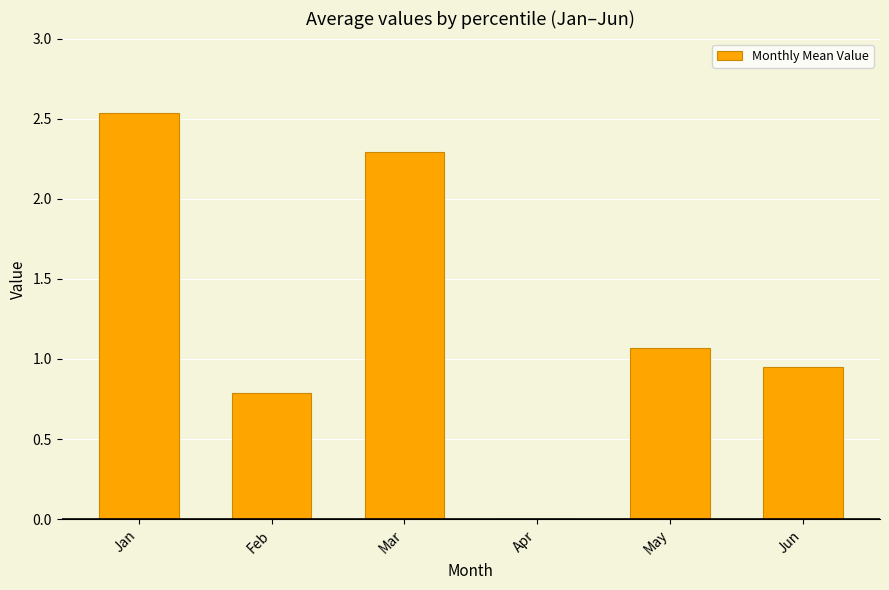

What is the sum of the values at May and Jan?

3.6